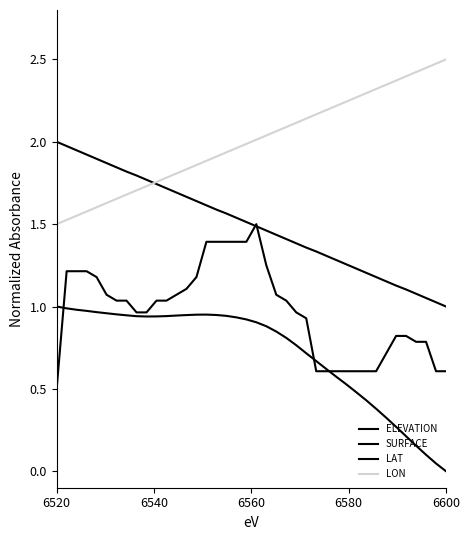

Is this an area chart (filled region under the line)?

No